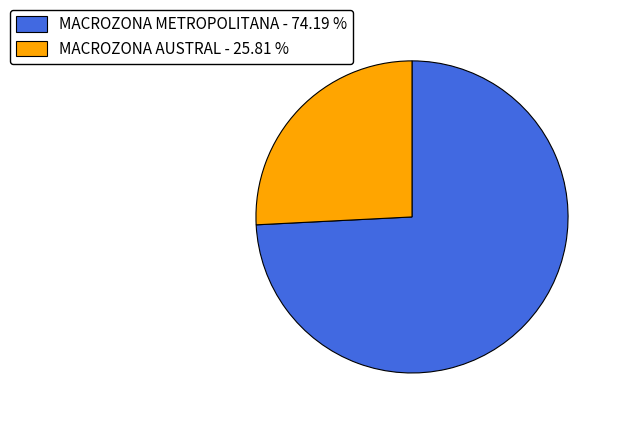

Which category accounts for the majority?

MACROZONA METROPOLITANA